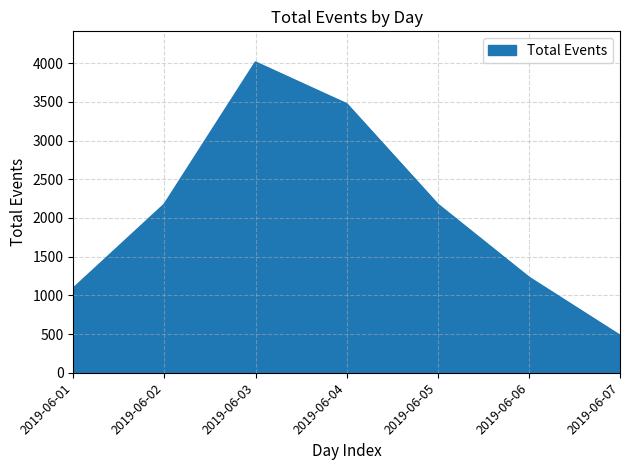

True or false: the data shows 1626 at 2019-06-06.

False